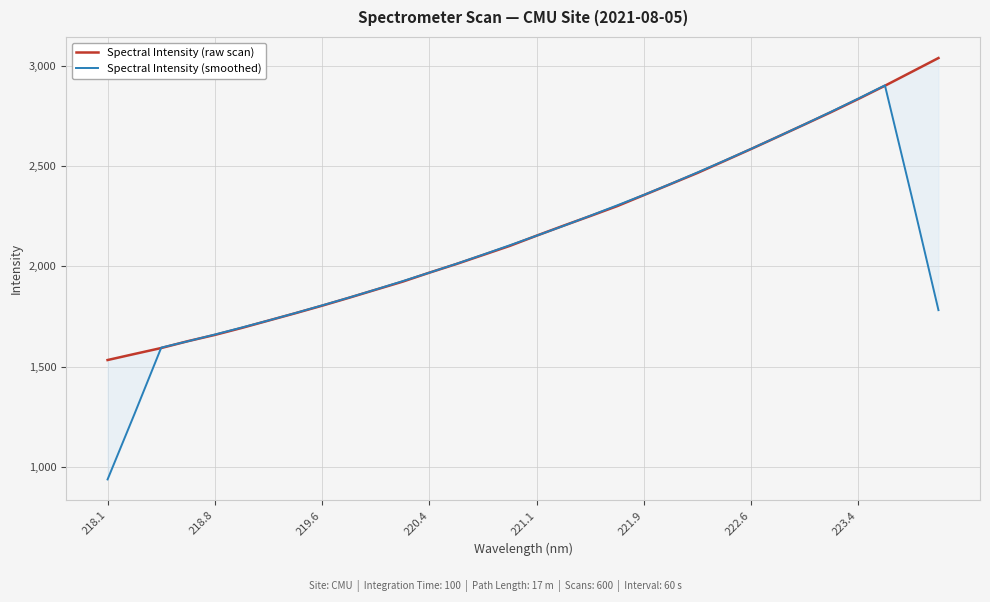

What is the spread (max minus min) of values at 222.6?

0.5